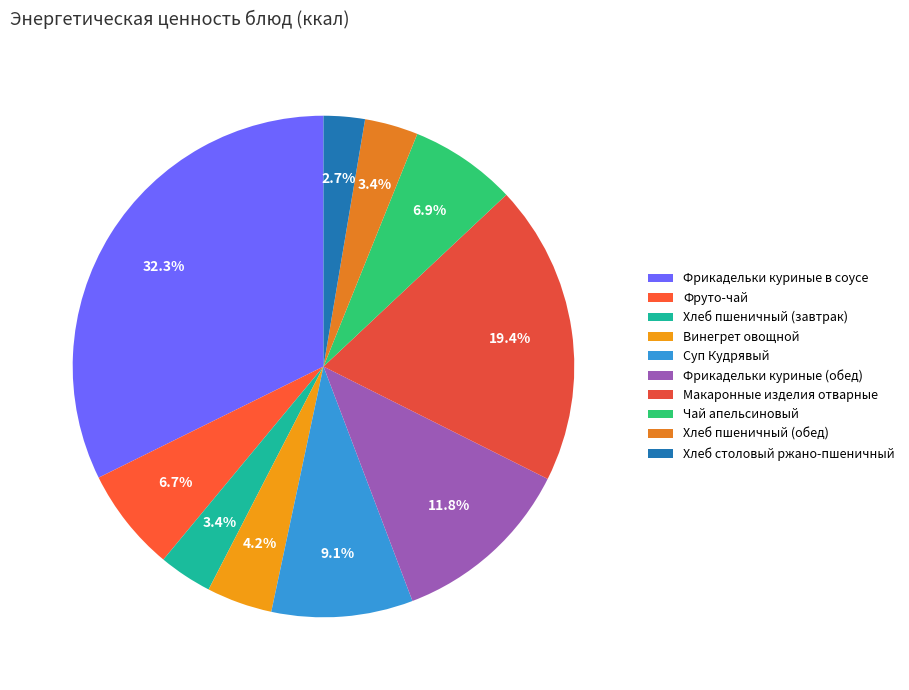

Do Хлеб пшеничный (завтрак) and Чай апельсиновый together represent more than half of the pie?

No